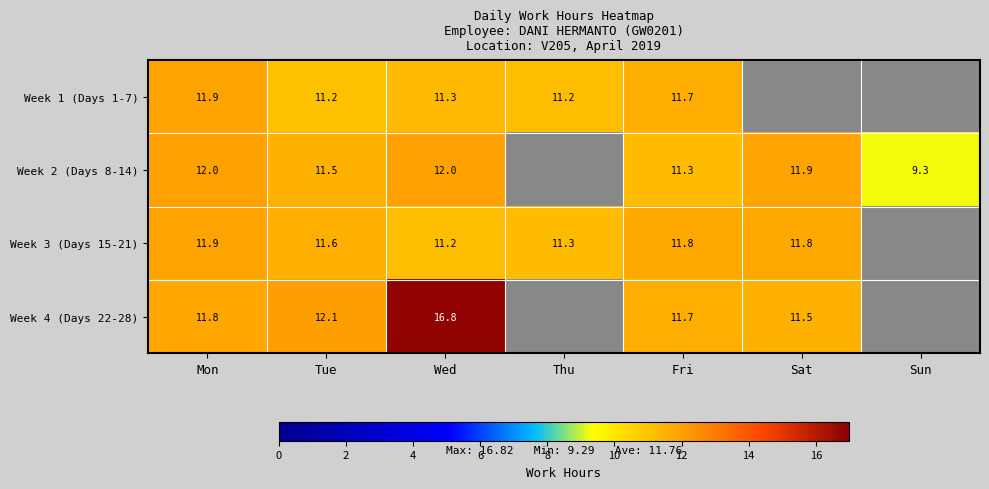

Is the value of Week 2 (Days 8-14) at Wed greater than the value of Week 1 (Days 1-7) at Thu?

Yes